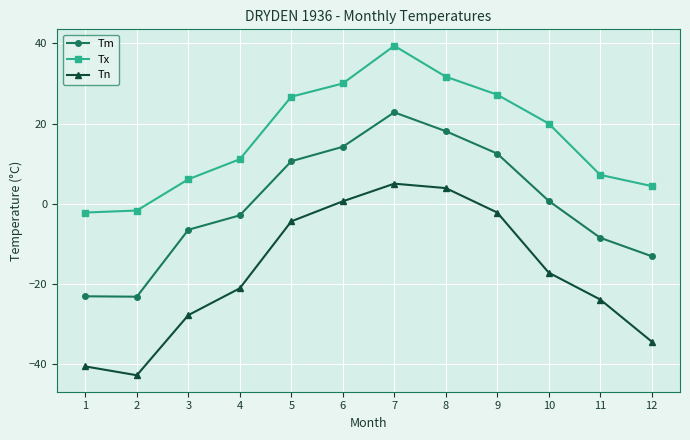

How many distinct data groups are displayed?

3